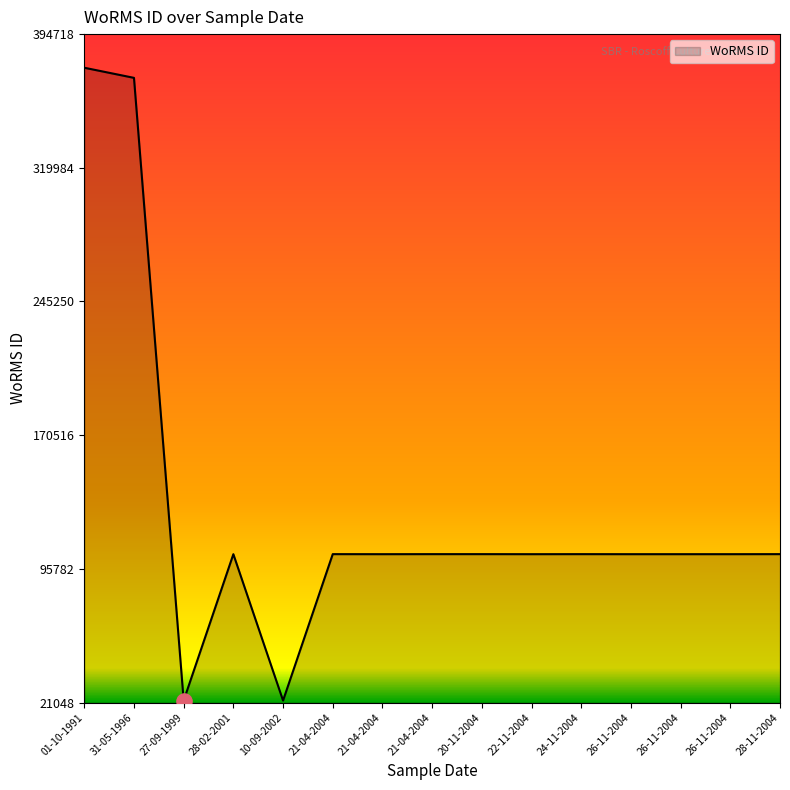

What is the ratio of the value at 21-04-2004 to the value at 22-11-2004?

1.0